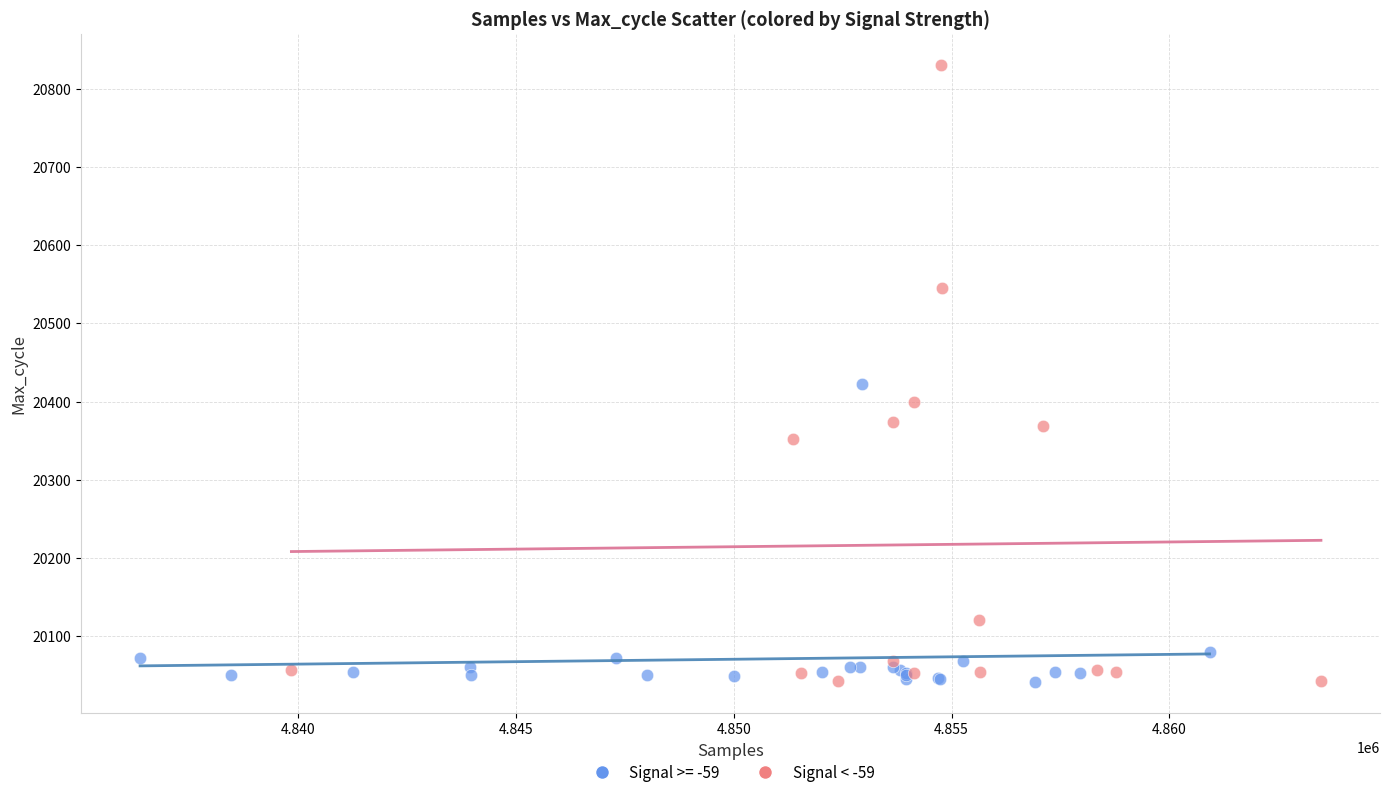

Which series has the largest Y range (max minus min)?

Signal < -59